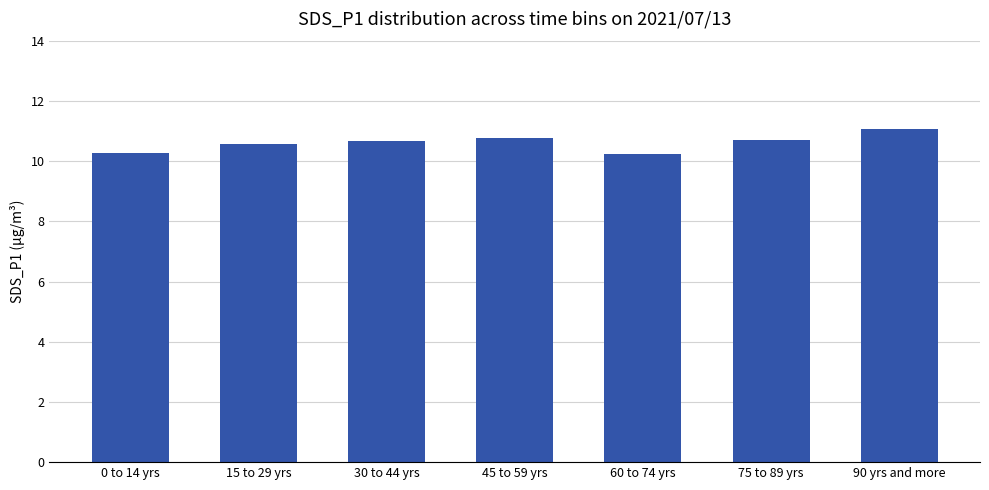

What is the ratio of the value at 45 to 59 yrs to the value at 90 yrs and more?

1.0